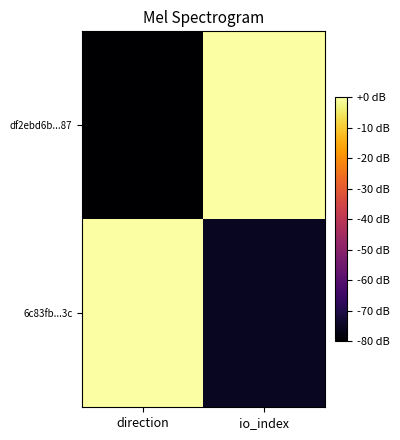

Reading left to right, what are all the values shown in this chart?

df2ebd6b...87: direction=-80.0	io_index=0.0
6c83fb...3c: direction=0.0	io_index=-75.1